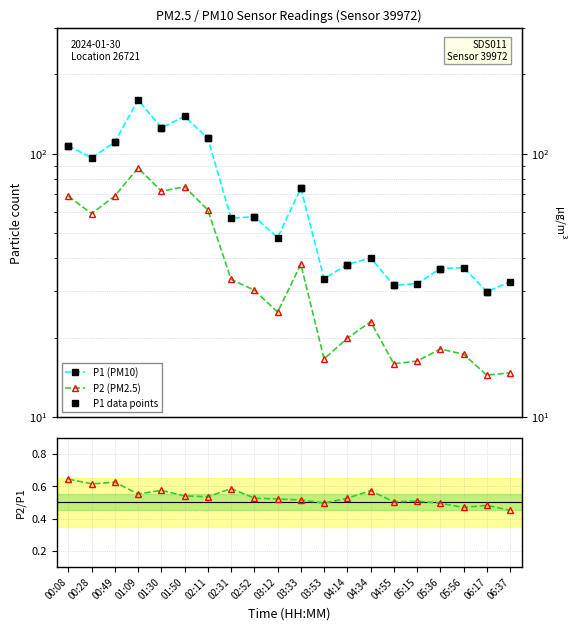

The value of P2 at 01:50 is 20.9. True or false?

False